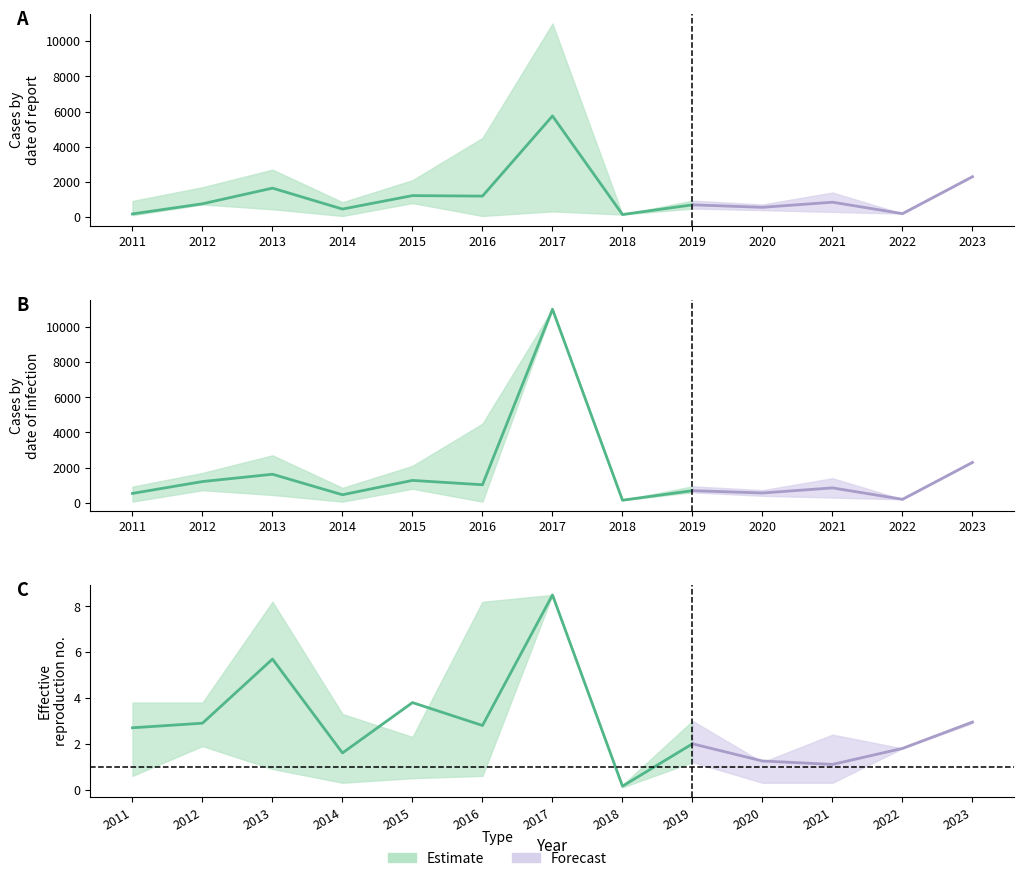

What is the difference between the second highest and minimum values in the rate_mean series?

5.5